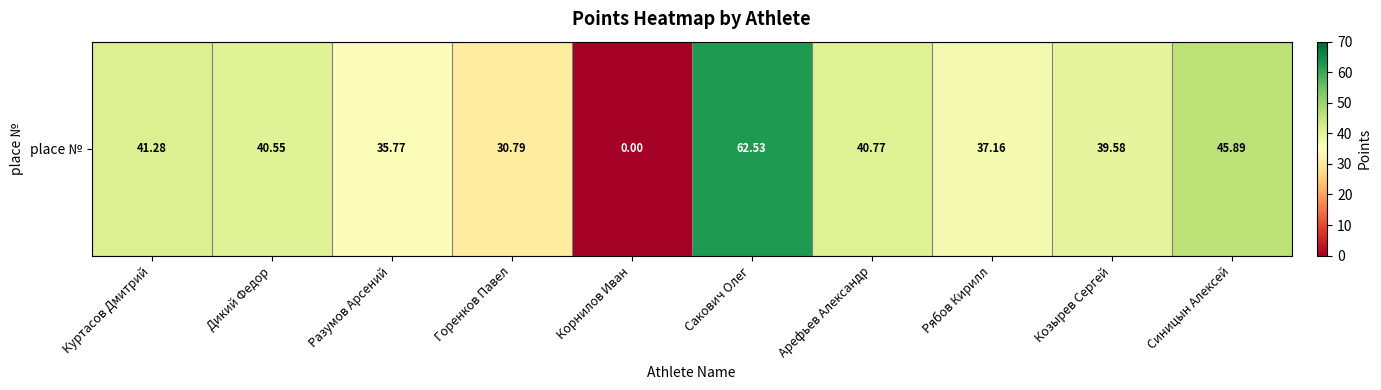

How many values are below 40?

5